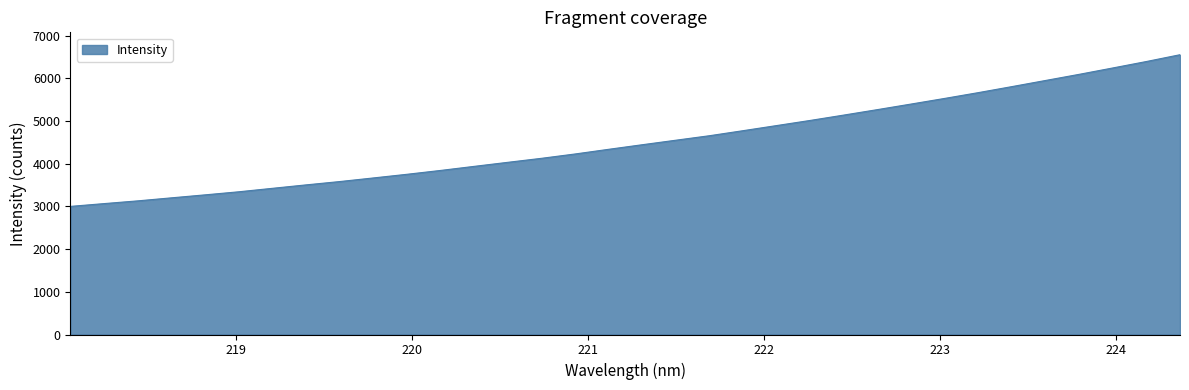

What is the greatest value displayed?

6555.2